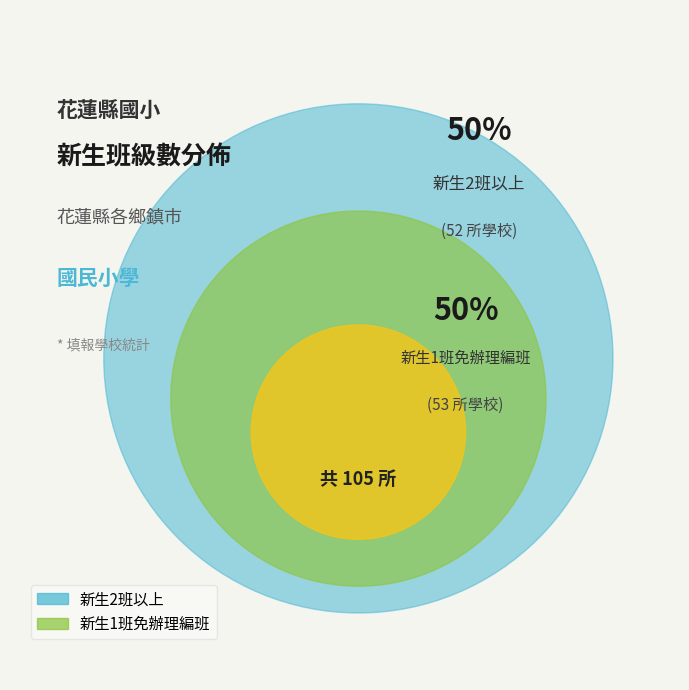

Which has a higher value, 新生2班以上 or 新生1班免辦理編班?

新生1班免辦理編班